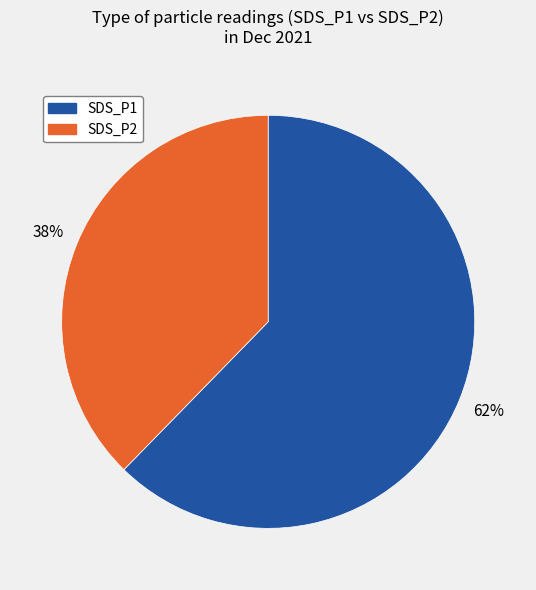

How many segments does this pie chart have?

2